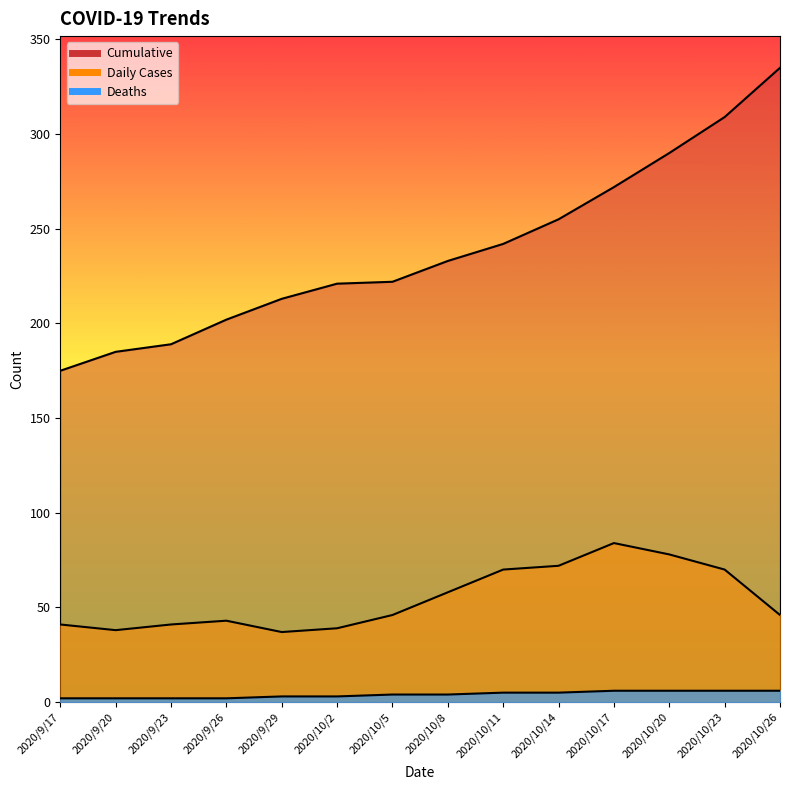

Between 2020/10/8 and 2020/9/23, which is larger?

2020/10/8